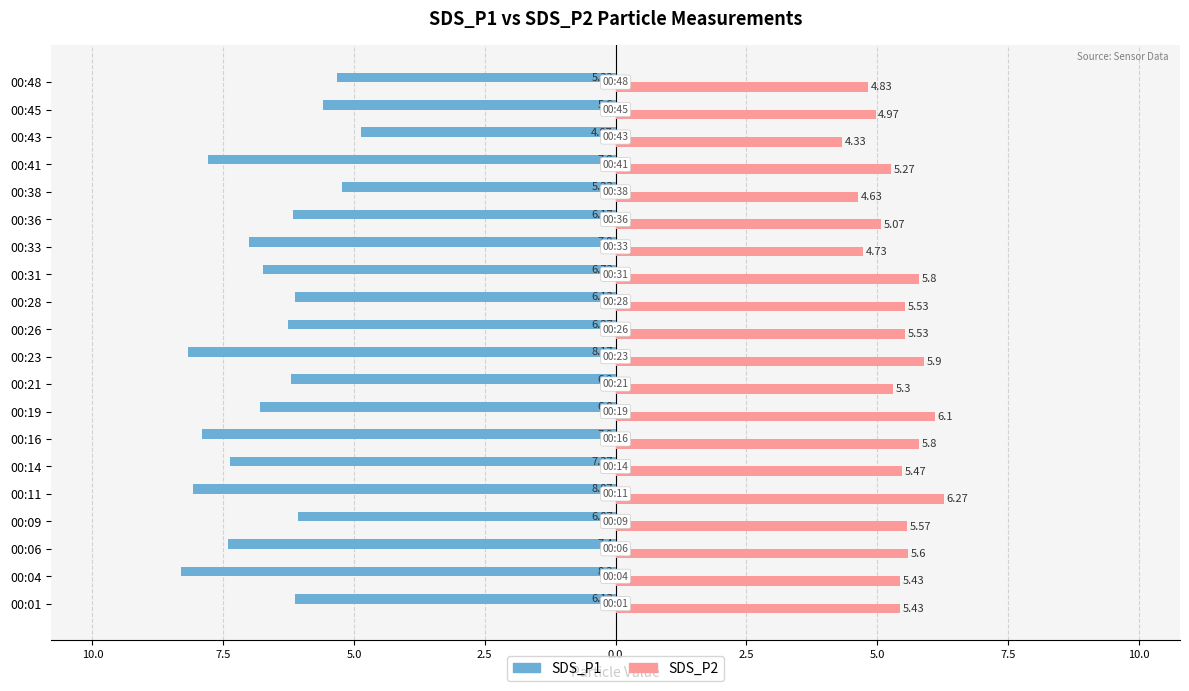

What are all the series names shown in the legend?

SDS_P1, SDS_P2